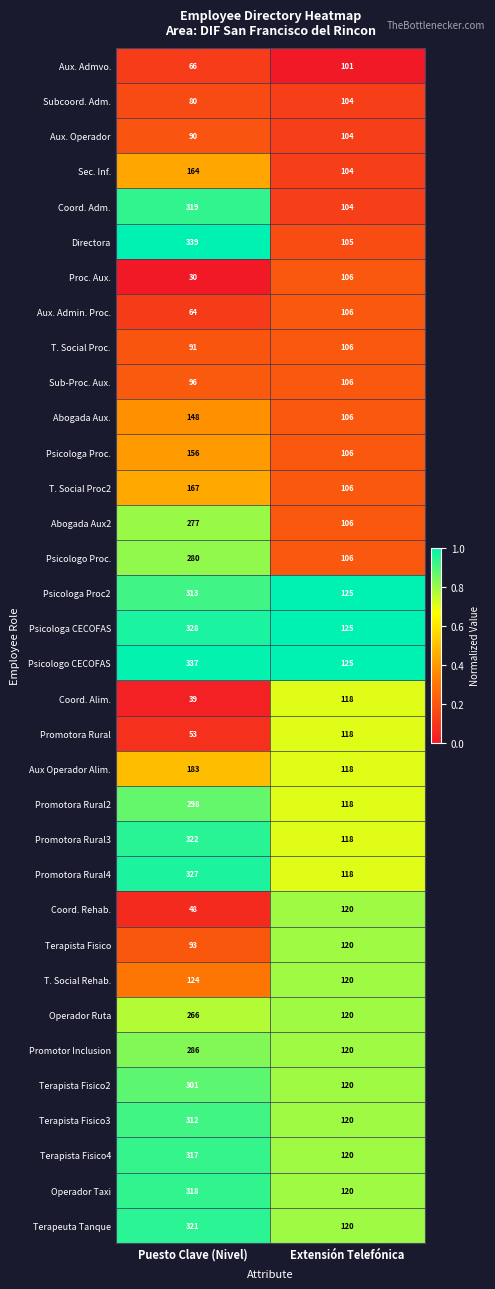

How many series are shown in this chart?

34